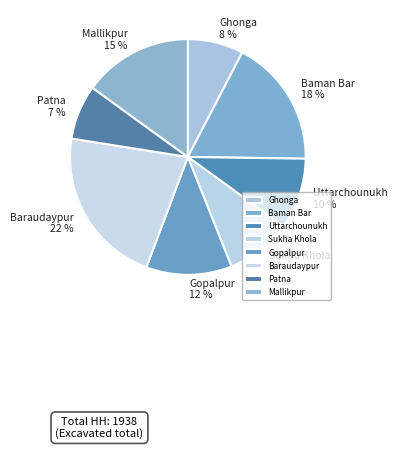

How many slices are in this pie chart?

8